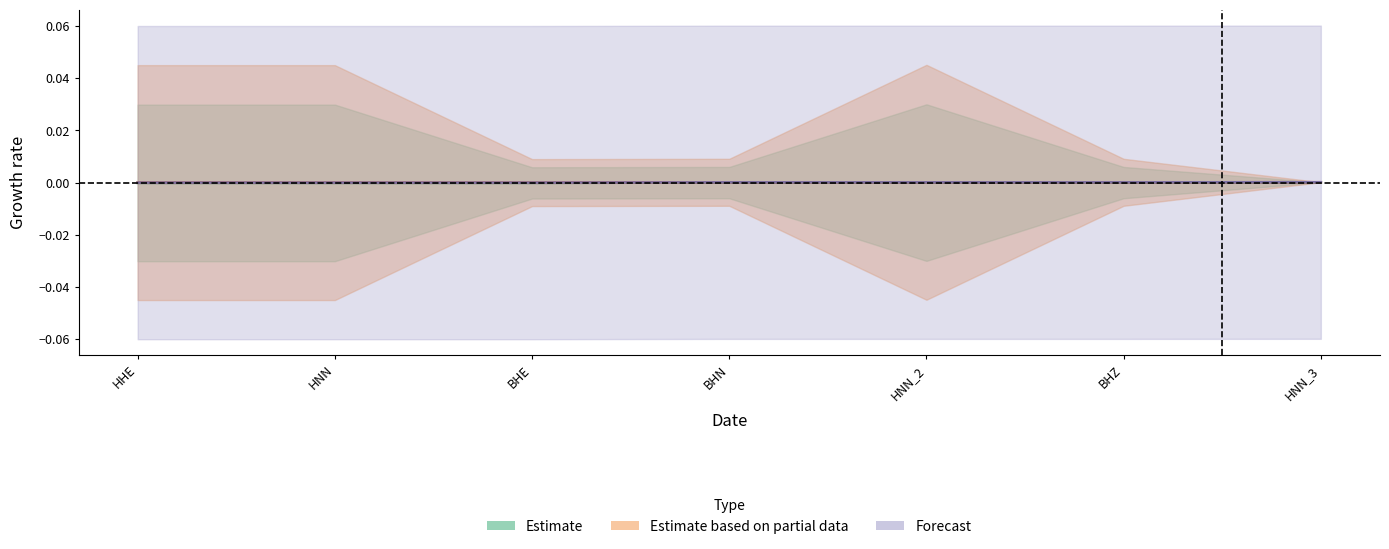

True or false: Estimate based on partial data and Estimate cross at least once.

False